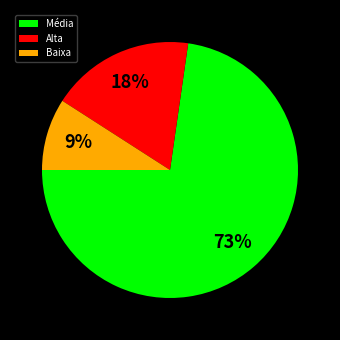

To the nearest percent, what is the difference between the largest and smallest slice percentages?

64%